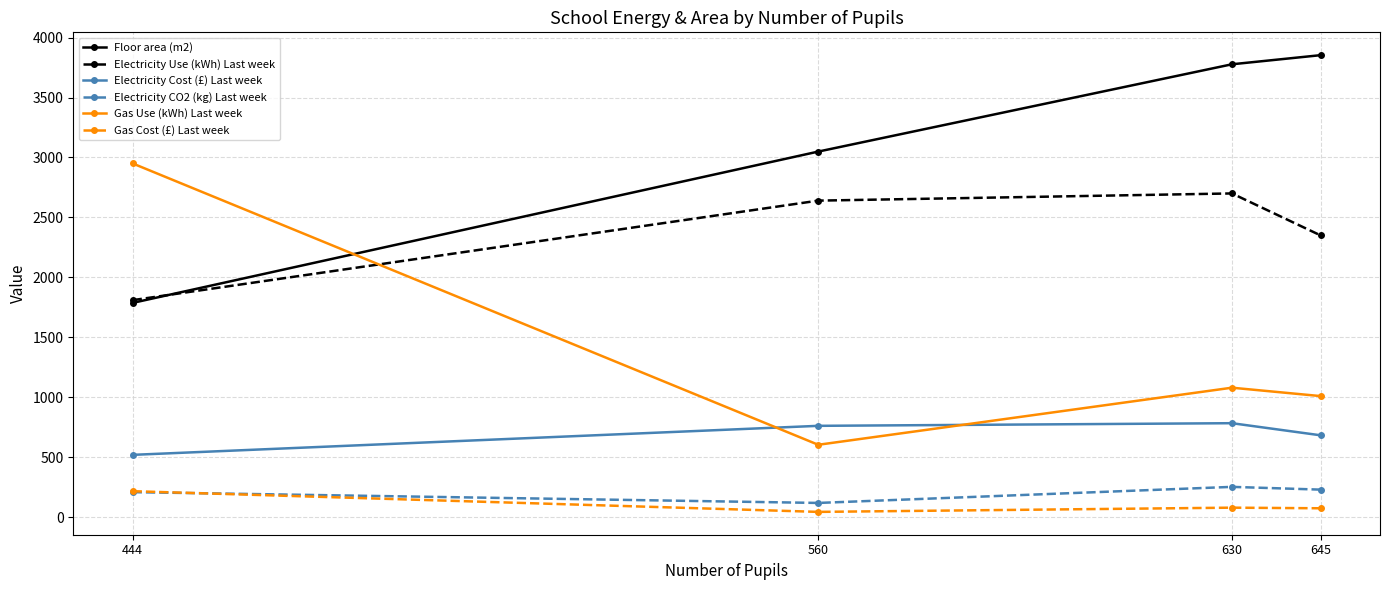

What is the spread (max minus min) of values at 645?

3778.5